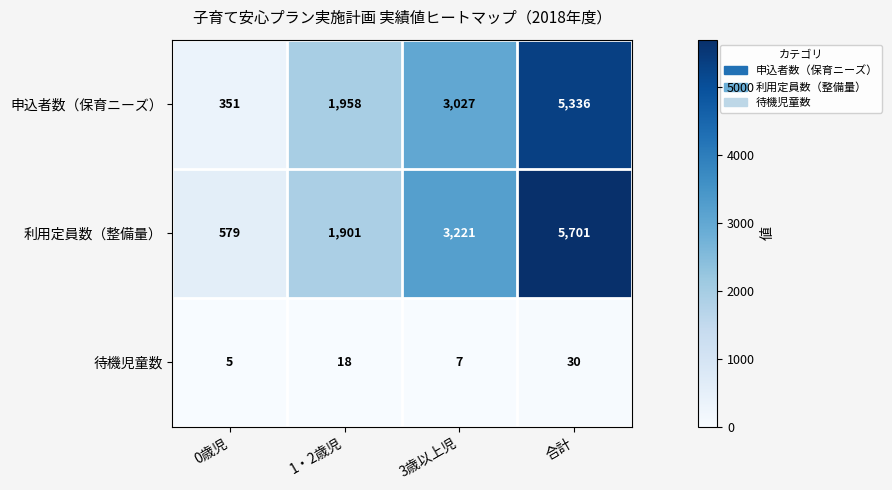

Which series changed the most between 0歳児 and 合計?

利用定員数（整備量）